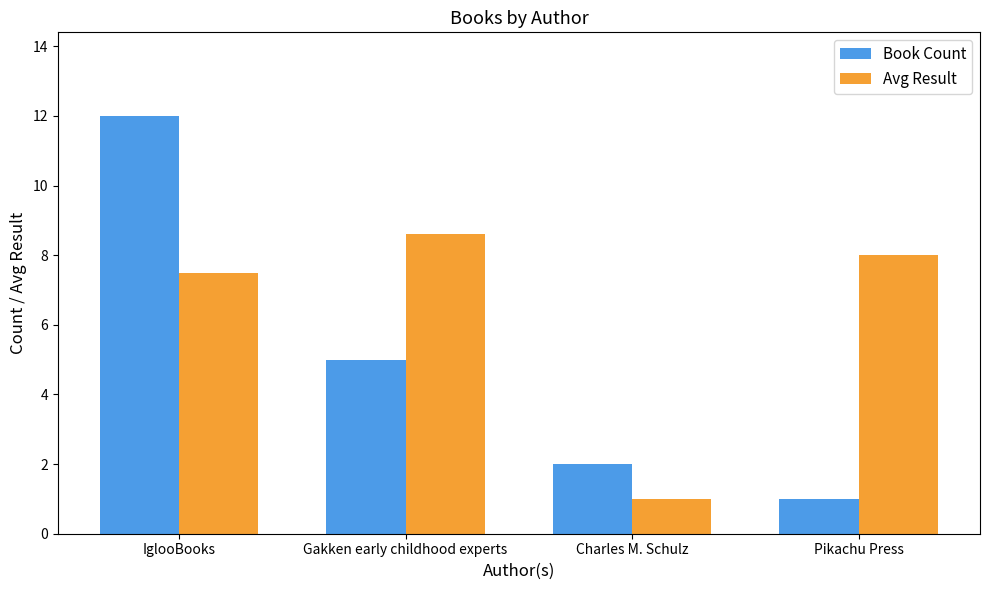

What is the approximate value of Avg Result at Gakken early childhood experts?

8.6